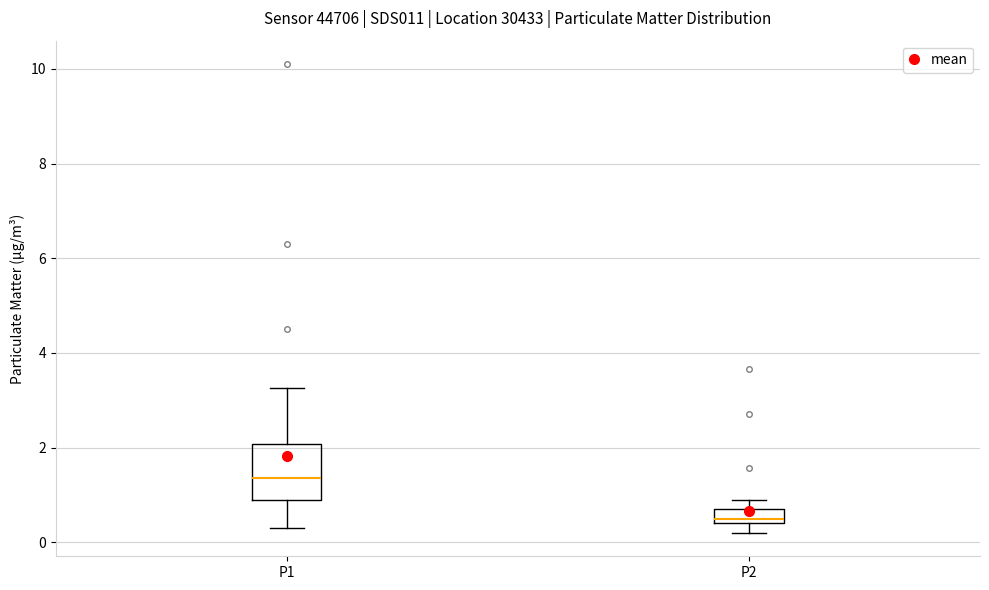

Which box is the tallest, from its lower edge to its upper edge?

P1